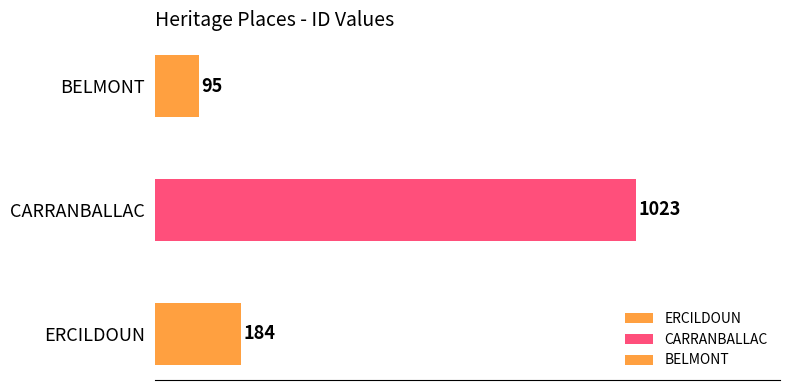

Which has a higher value, BELMONT or CARRANBALLAC?

CARRANBALLAC